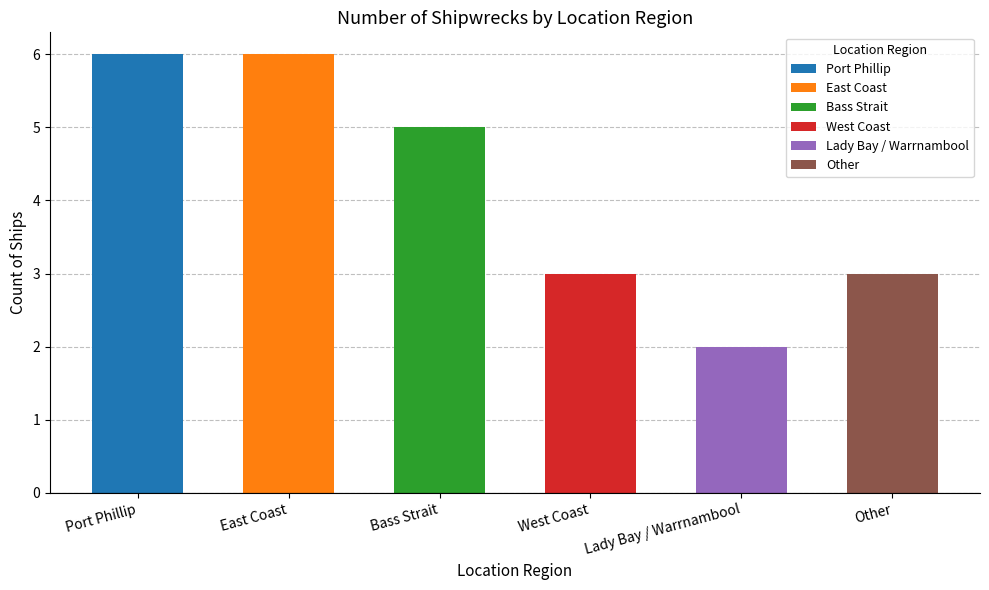

List the labels in order of value, smallest first.

Lady Bay / Warrnambool, West Coast, Other, Bass Strait, Port Phillip, East Coast